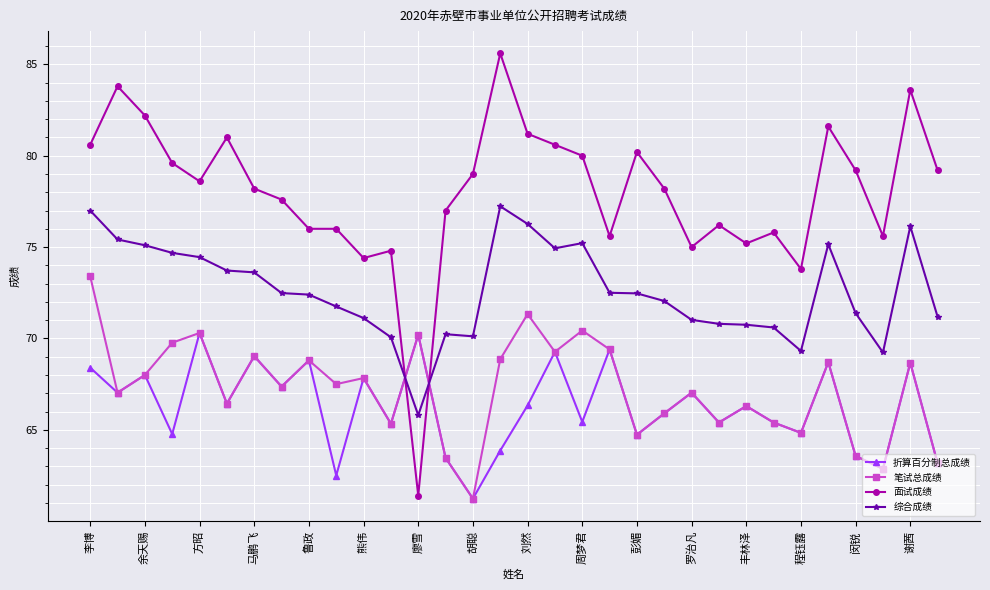

At how many categories does at least one series exceed 85?

1